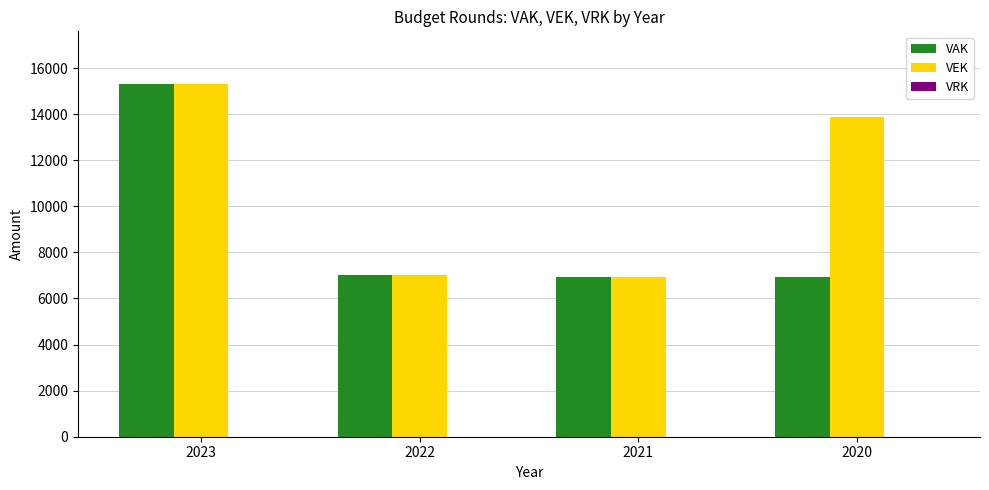

Is the value of VAK at 2022 greater than the value of VEK at 2023?

No